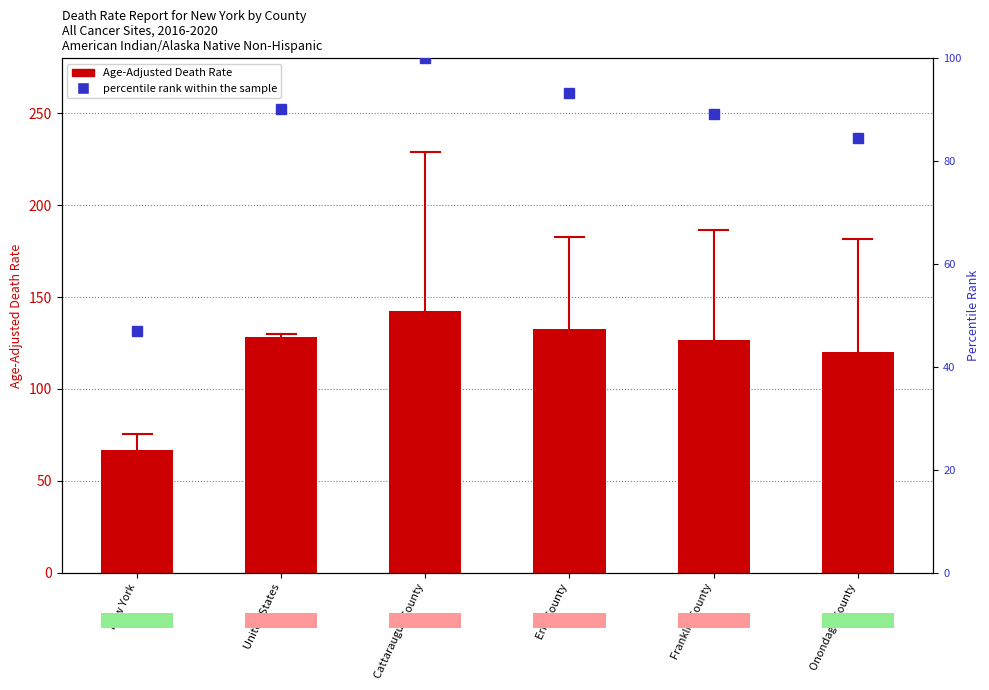

What is the sum of the Age-Adjusted Death Rate values at Cattaraugus County and Franklin County?

269.2